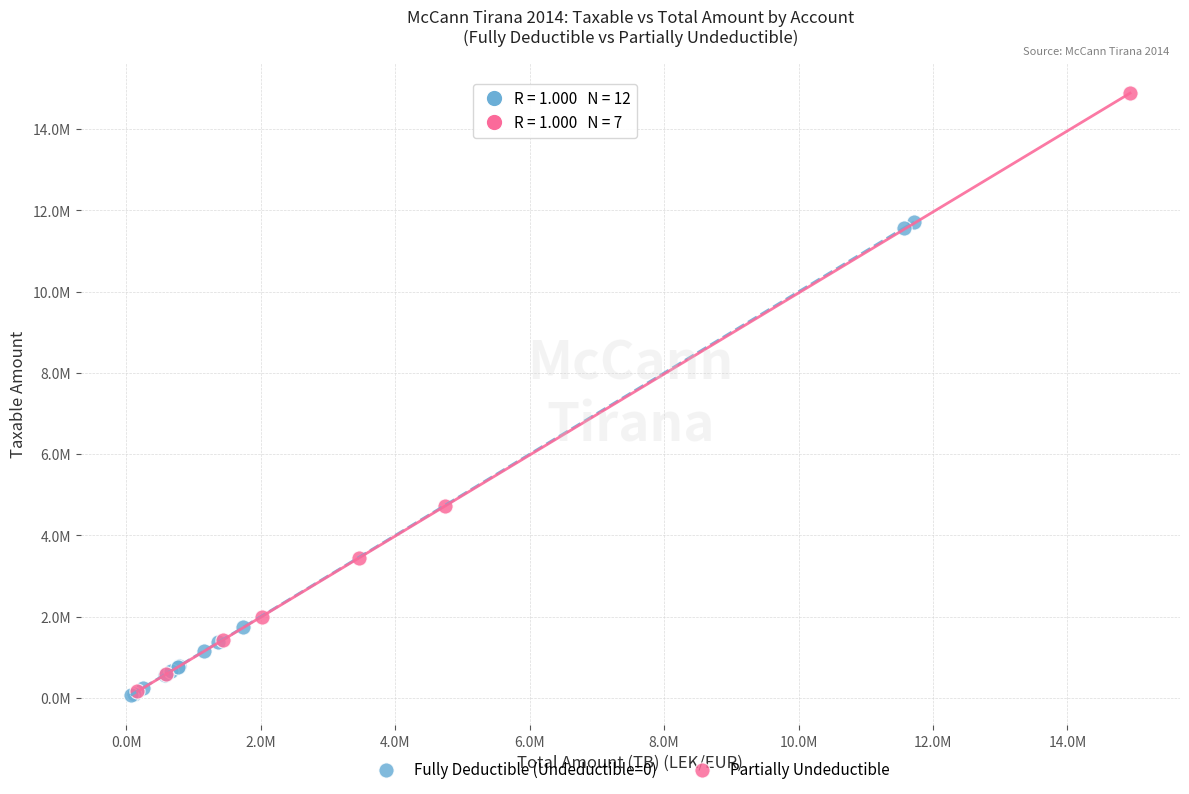

Which series contains the highest Y value?

Partially Undeductible